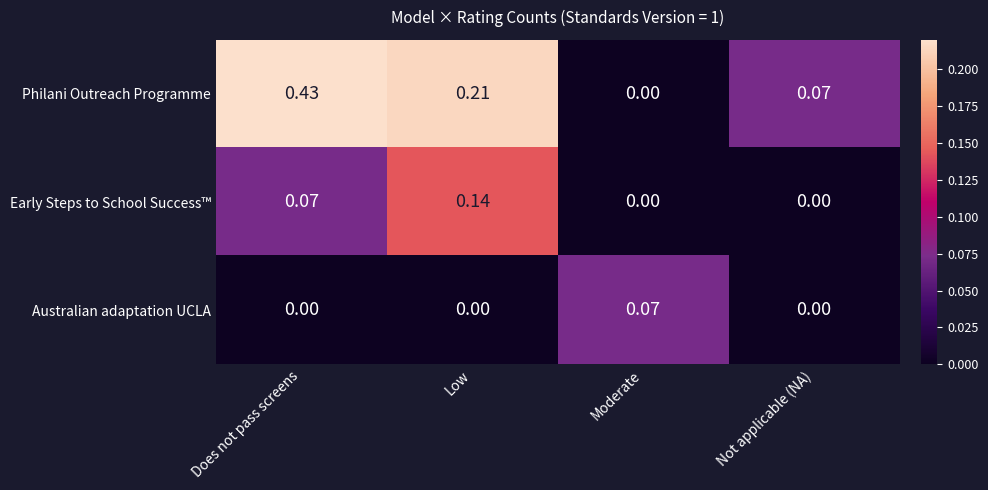

Which series has the widest spread of values?

Philani Outreach Programme